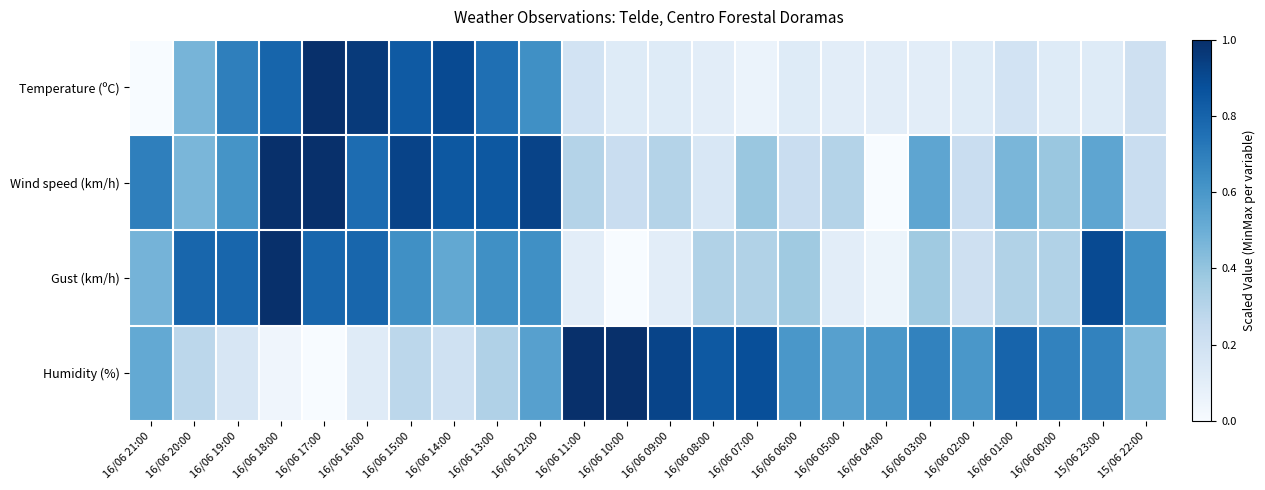

Which has a higher value, 16/06 04:00 or 16/06 09:00?

16/06 09:00